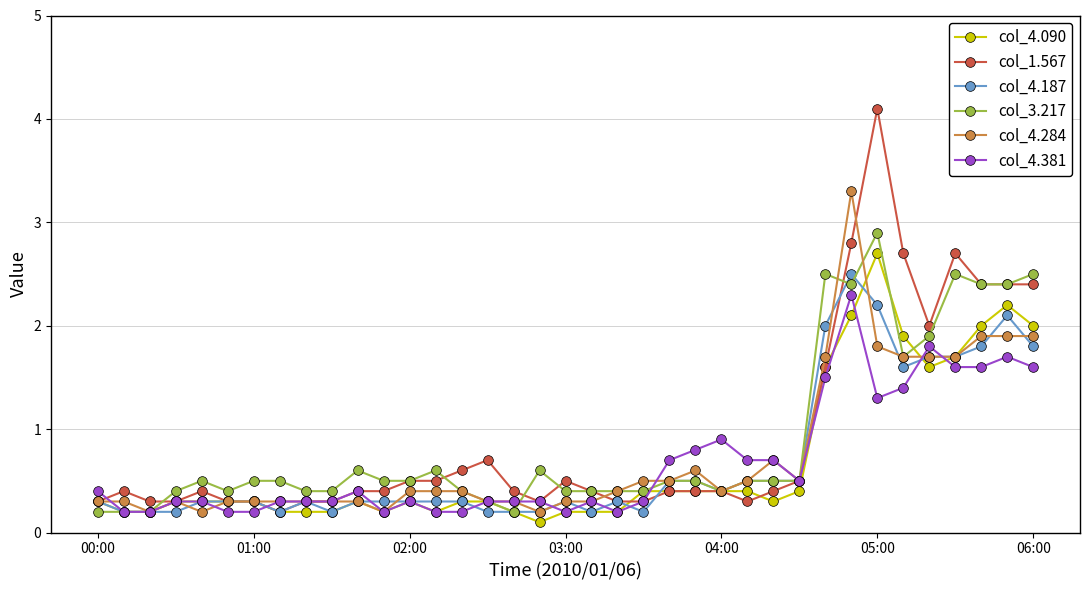

Reading left to right, what are all the values shown in this chart?

col_4.090: 0.3	0.2	0.2	0.3	0.3	0.3	0.3	0.2	0.2	0.2	0.3	0.2	0.3	0.2	0.3	0.3	0.2	0.1	0.2	0.2	0.2	0.4	0.4	0.4	0.4	0.4	0.3	0.4	1.6	2.1	2.7	1.9	1.6	1.7	2.0	2.2	2.0
col_1.567: 0.3	0.4	0.3	0.3	0.4	0.3	0.3	0.2	0.3	0.3	0.4	0.4	0.5	0.5	0.6	0.7	0.4	0.3	0.5	0.4	0.3	0.3	0.4	0.4	0.4	0.3	0.4	0.5	1.6	2.8	4.1	2.7	2.0	2.7	2.4	2.4	2.4
col_4.187: 0.3	0.2	0.2	0.2	0.3	0.3	0.3	0.2	0.3	0.2	0.3	0.3	0.3	0.3	0.3	0.2	0.2	0.2	0.3	0.2	0.3	0.2	0.5	0.5	0.4	0.5	0.5	0.5	2.0	2.5	2.2	1.6	1.7	1.7	1.8	2.1	1.8
col_3.217: 0.2	0.2	0.2	0.4	0.5	0.4	0.5	0.5	0.4	0.4	0.6	0.5	0.5	0.6	0.4	0.3	0.2	0.6	0.4	0.4	0.4	0.4	0.5	0.5	0.4	0.5	0.5	0.5	2.5	2.4	2.9	1.7	1.9	2.5	2.4	2.4	2.5
col_4.284: 0.3	0.3	0.2	0.3	0.2	0.3	0.3	0.3	0.3	0.3	0.3	0.2	0.4	0.4	0.4	0.3	0.3	0.2	0.3	0.3	0.4	0.5	0.5	0.6	0.4	0.5	0.7	0.5	1.7	3.3	1.8	1.7	1.7	1.7	1.9	1.9	1.9
col_4.381: 0.4	0.2	0.2	0.3	0.3	0.2	0.2	0.3	0.3	0.3	0.4	0.2	0.3	0.2	0.2	0.3	0.3	0.3	0.2	0.3	0.2	0.3	0.7	0.8	0.9	0.7	0.7	0.5	1.5	2.3	1.3	1.4	1.8	1.6	1.6	1.7	1.6